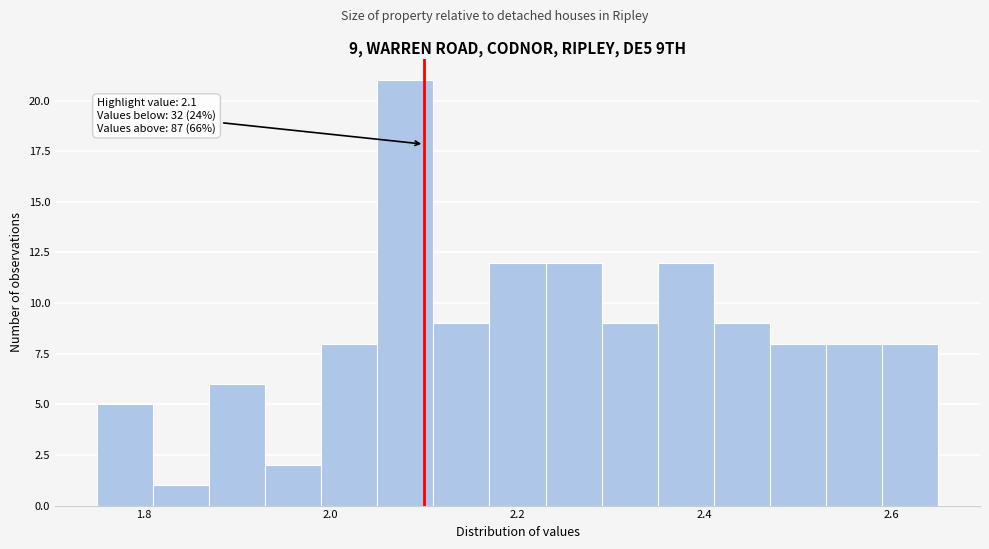

Read against the x-axis, roughly where is the centre of the tallest bar?

2.08